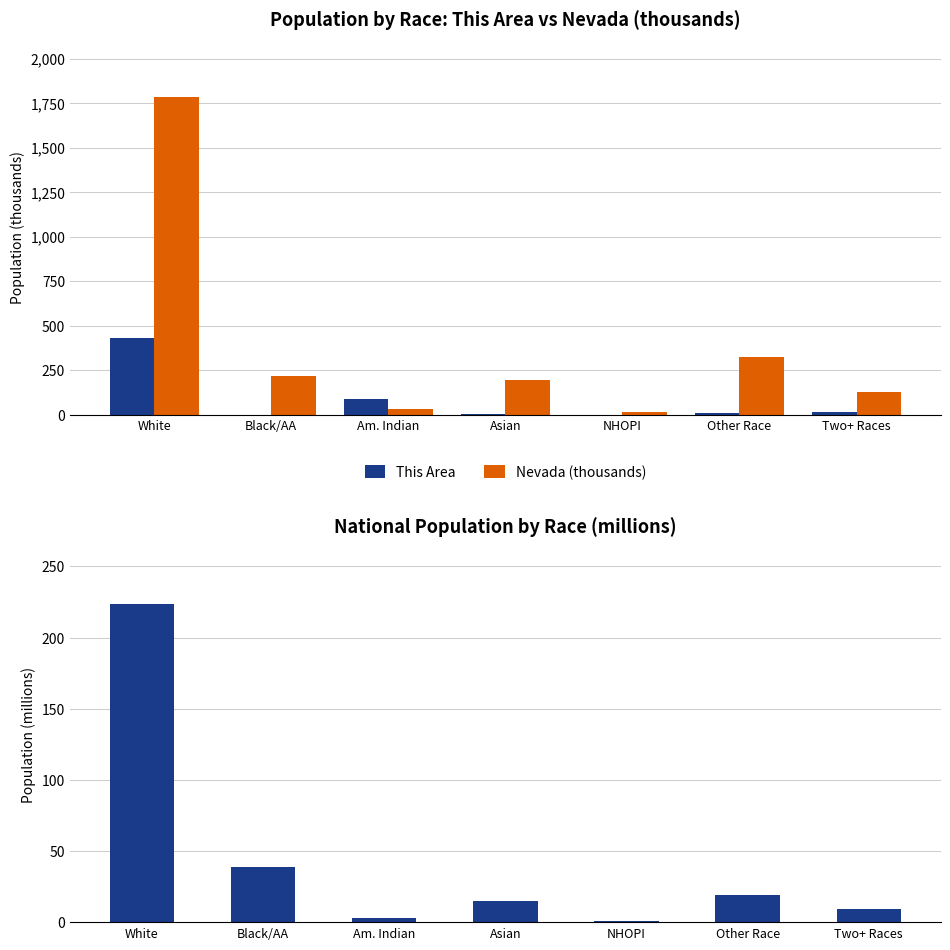

Reading right to left, transcribe all the data shown in this chart.

This Area: Two+ Races=16.0	Other Race=10.0	NHOPI=0.0	Asian=4.0	Am. Indian=89.0	Black/AA=0.0	White=431.0
Nevada (thousands): Two+ Races=126.1	Other Race=324.8	NHOPI=16.9	Asian=195.4	Am. Indian=32.1	Black/AA=218.6	White=1786.7
National (millions): Two+ Races=9.0	Other Race=19.1	NHOPI=0.5	Asian=14.7	Am. Indian=2.9	Black/AA=38.9	White=223.6